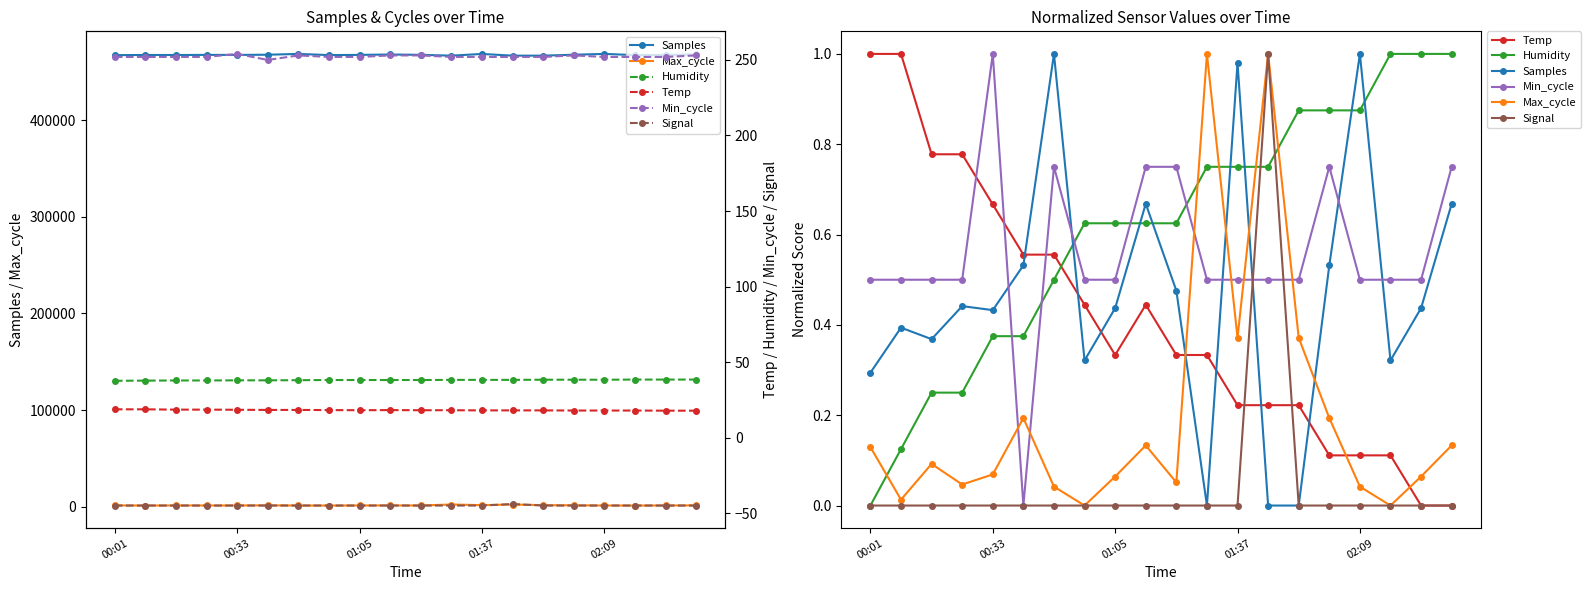

True or false: Humidity has more than 0 points higher than both neighbors.

False